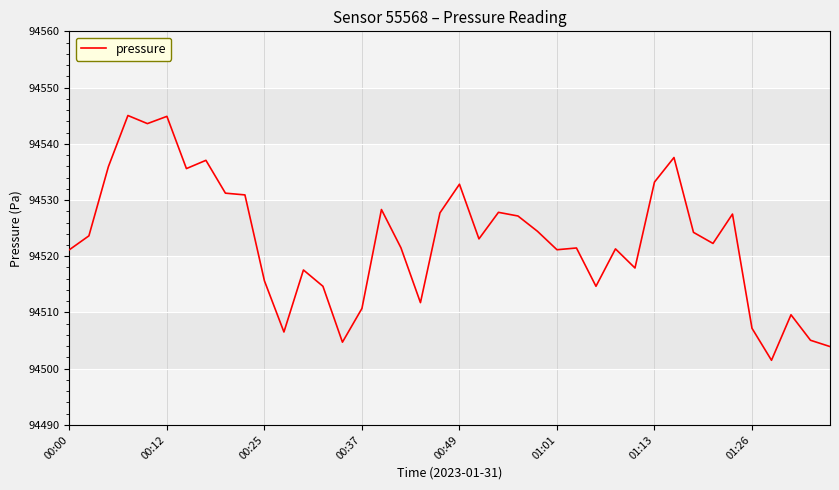

What is the difference between the maximum and minimum values?

43.5